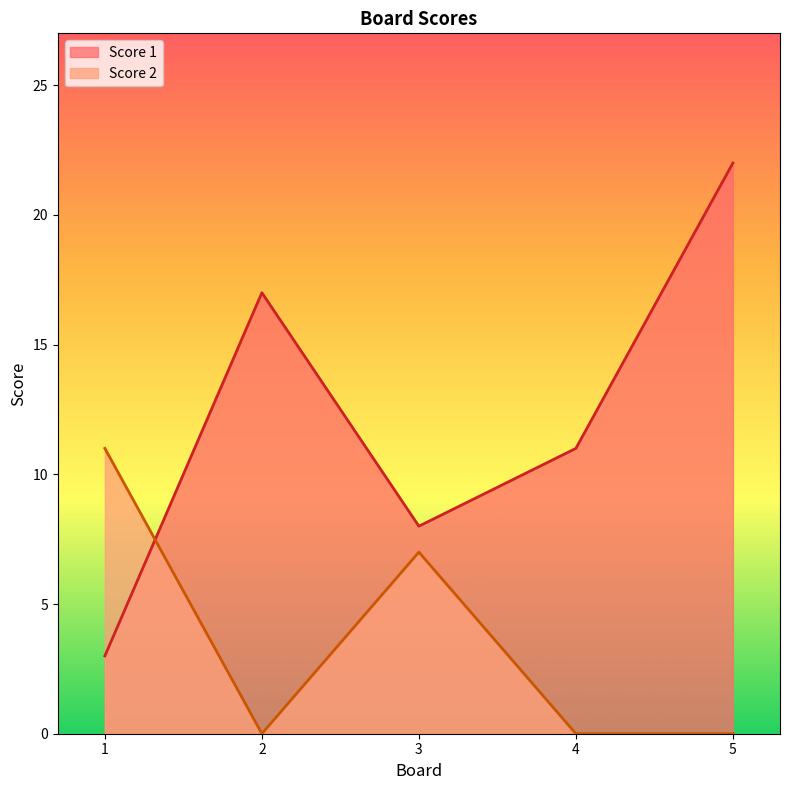

What is the sum of all Score 1 values?

61